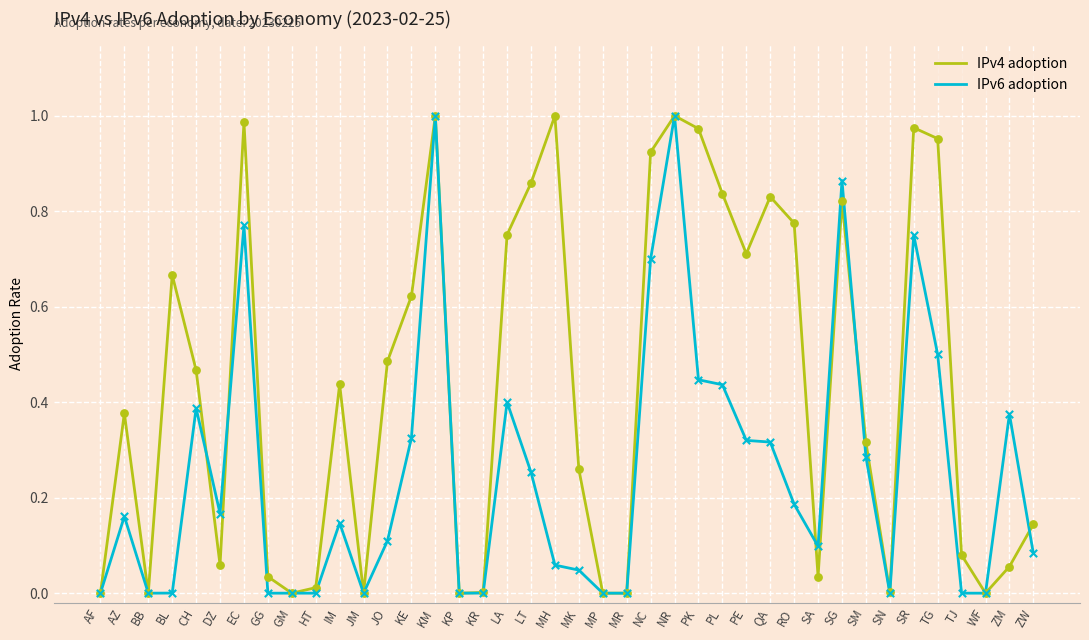

Which series has the largest total across all categories?

IPv4 adoption